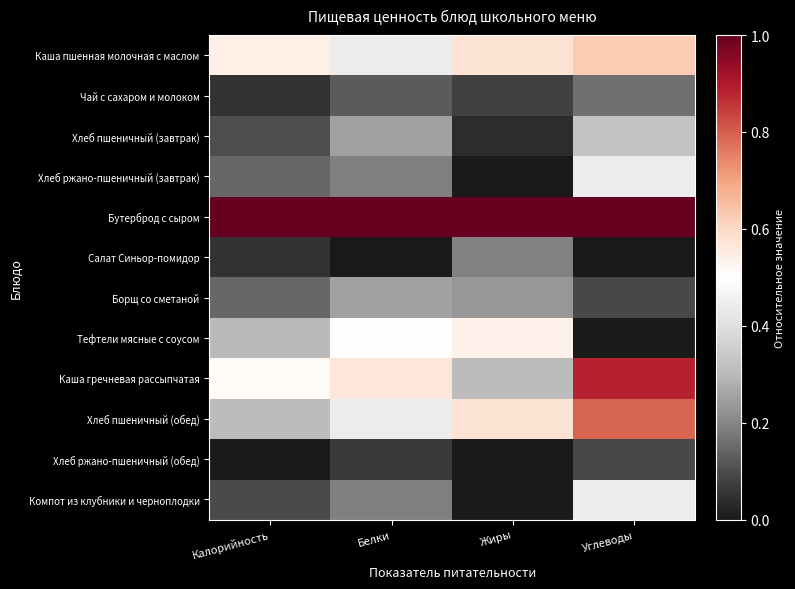

Reading left to right, extract all data points from this chart.

Каша пшенная молочная с маслом: Калорийность=0.5	Белки=0.4	Жиры=0.6	Углеводы=0.6
Чай с сахаром и молоком: Калорийность=0.1	Белки=0.1	Жиры=0.1	Углеводы=0.2
Хлеб пшеничный (завтрак): Калорийность=0.1	Белки=0.2	Жиры=0.0	Углеводы=0.3
Хлеб ржано-пшеничный (завтрак): Калорийность=0.1	Белки=0.2	Жиры=0.0	Углеводы=0.4
Бутерброд с сыром: Калорийность=1.0	Белки=1.0	Жиры=1.0	Углеводы=1.0
Салат Синьор-помидор: Калорийность=0.1	Белки=0.0	Жиры=0.2	Углеводы=0.0
Борщ со сметаной: Калорийность=0.1	Белки=0.2	Жиры=0.2	Углеводы=0.1
Тефтели мясные с соусом: Калорийность=0.3	Белки=0.5	Жиры=0.5	Углеводы=0.0
Каша гречневая рассыпчатая: Калорийность=0.5	Белки=0.6	Жиры=0.3	Углеводы=0.9
Хлеб пшеничный (обед): Калорийность=0.3	Белки=0.4	Жиры=0.6	Углеводы=0.8
Хлеб ржано-пшеничный (обед): Калорийность=0.0	Белки=0.1	Жиры=0.0	Углеводы=0.1
Компот из клубники и черноплодки: Калорийность=0.1	Белки=0.2	Жиры=0.0	Углеводы=0.4